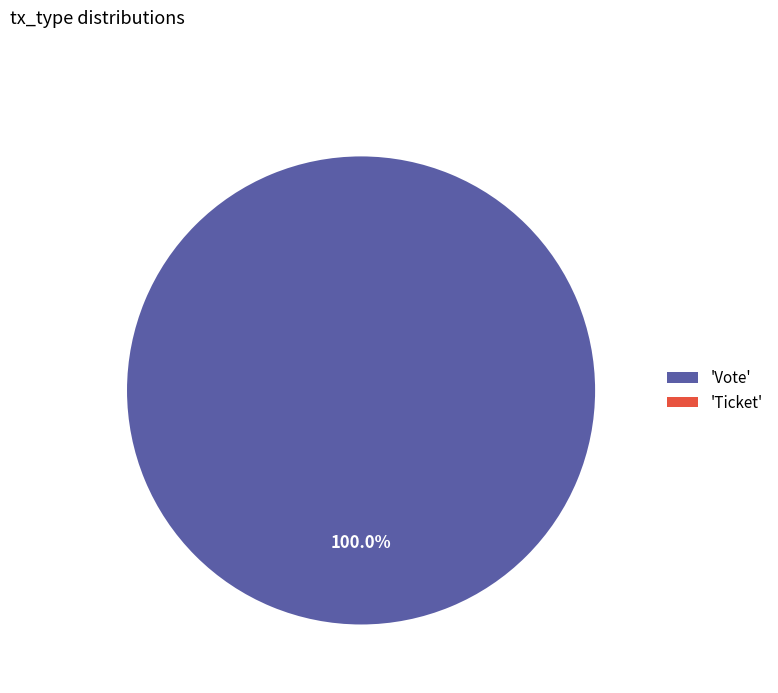

Rank the categories by value from lowest to highest.

Ticket, Vote